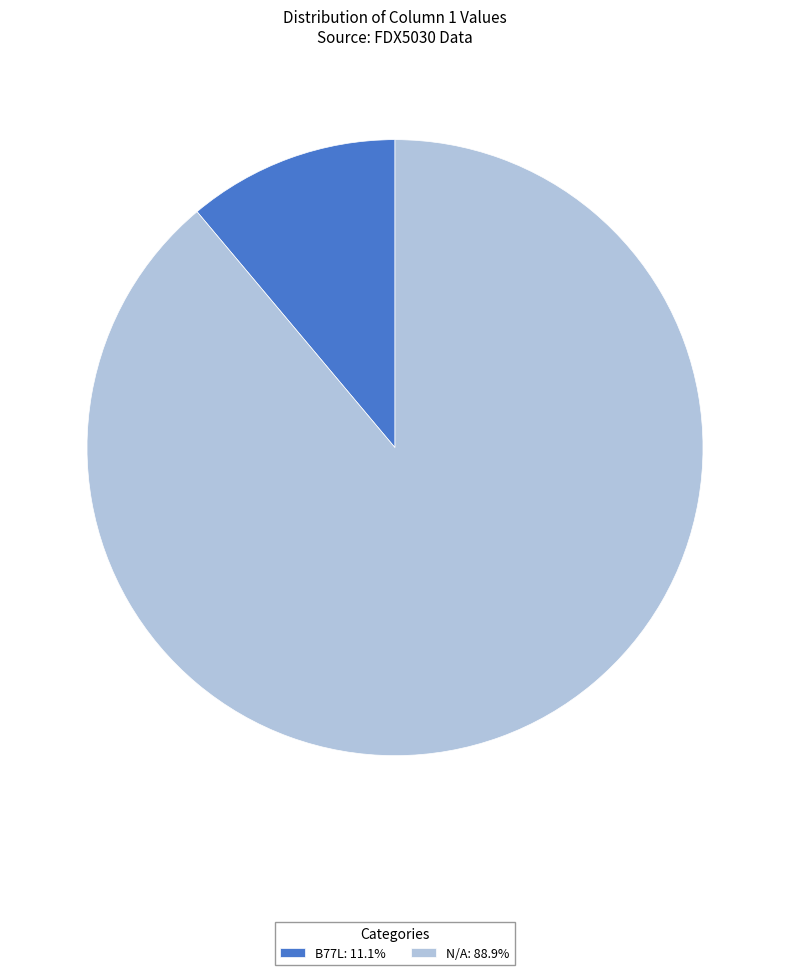

Is the sum of B77L: 11.1% and N/A: 88.9% greater than half?

Yes